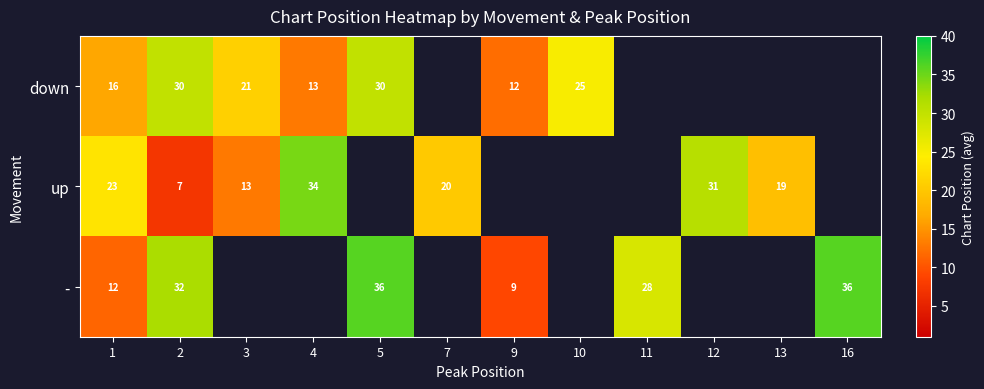

True or false: down has a value of 12.0 at 9.

True